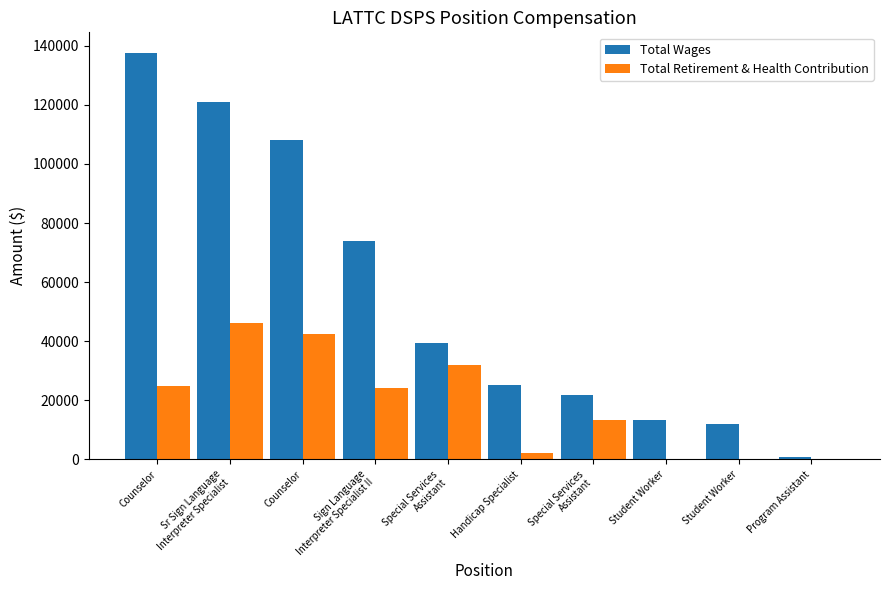

At how many categories does at least one series exceed 80066?

3